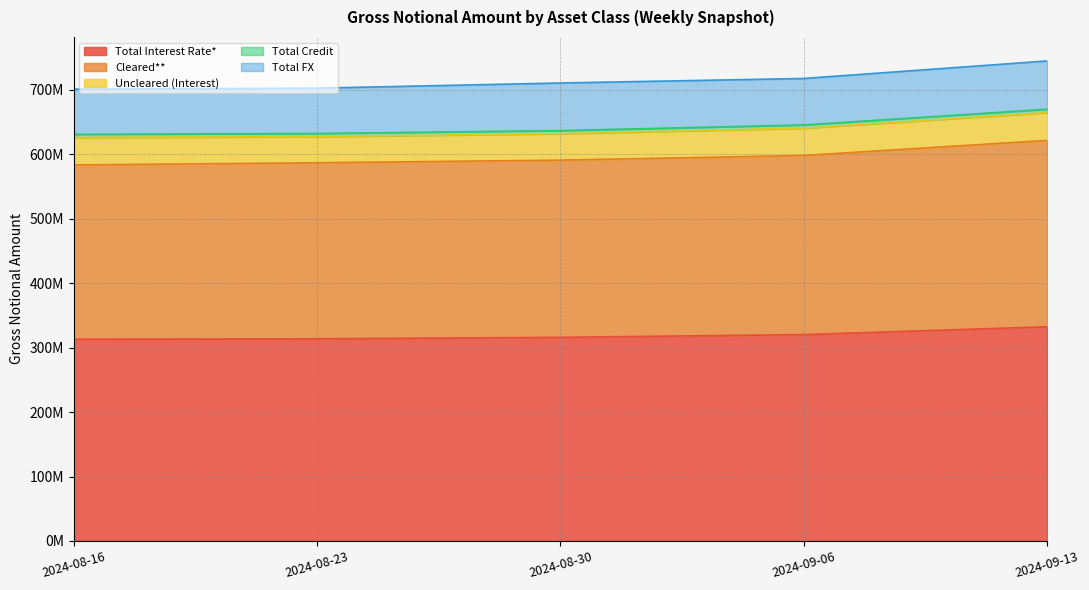

The Cleared** series shows 449203715 at 2024-08-16. True or false?

False